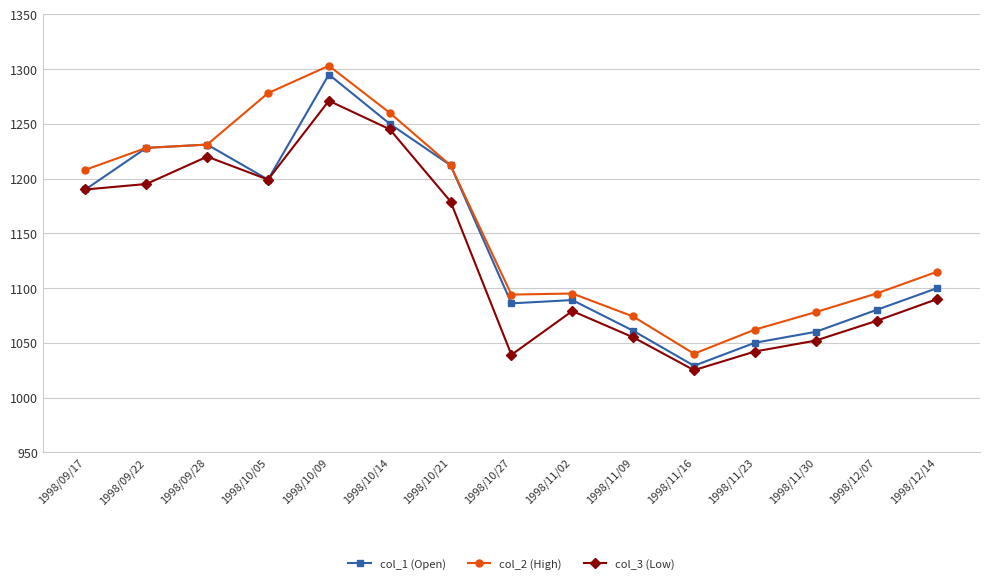

What is the difference between the highest and lowest values at 1998/10/21?

33